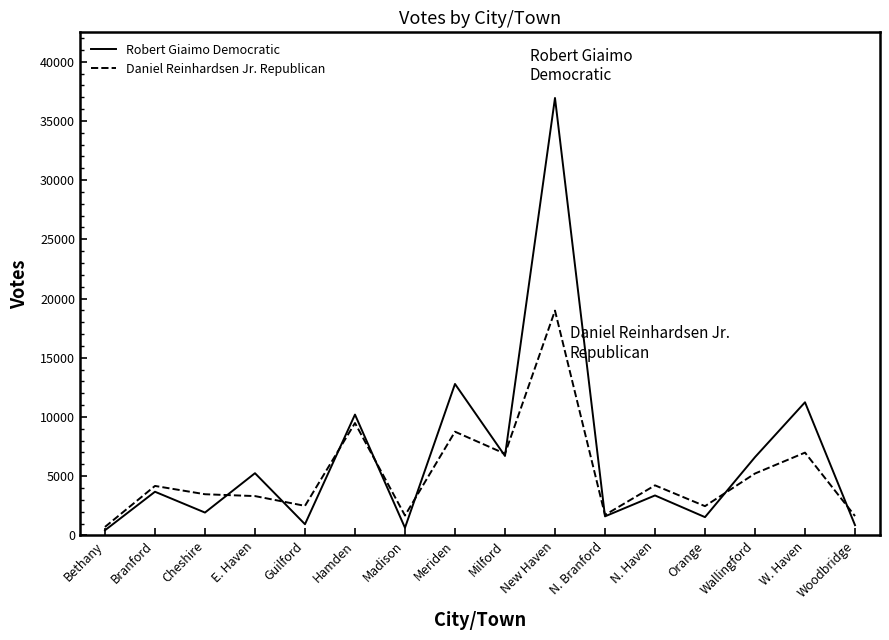

Is the value of Daniel Reinhardsen Jr. Republican at New Haven greater than the value of Robert Giaimo Democratic at Woodbridge?

Yes